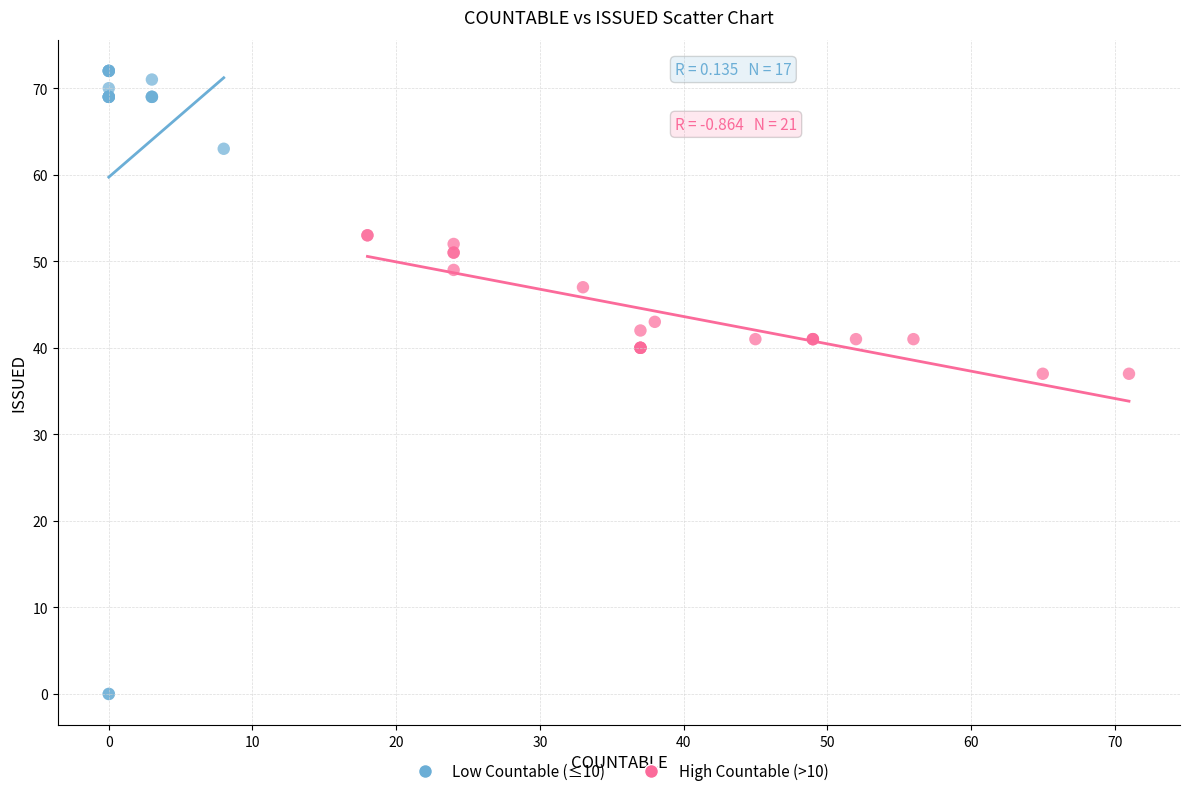

Which series contains the highest Y value?

Low Countable (≤10)